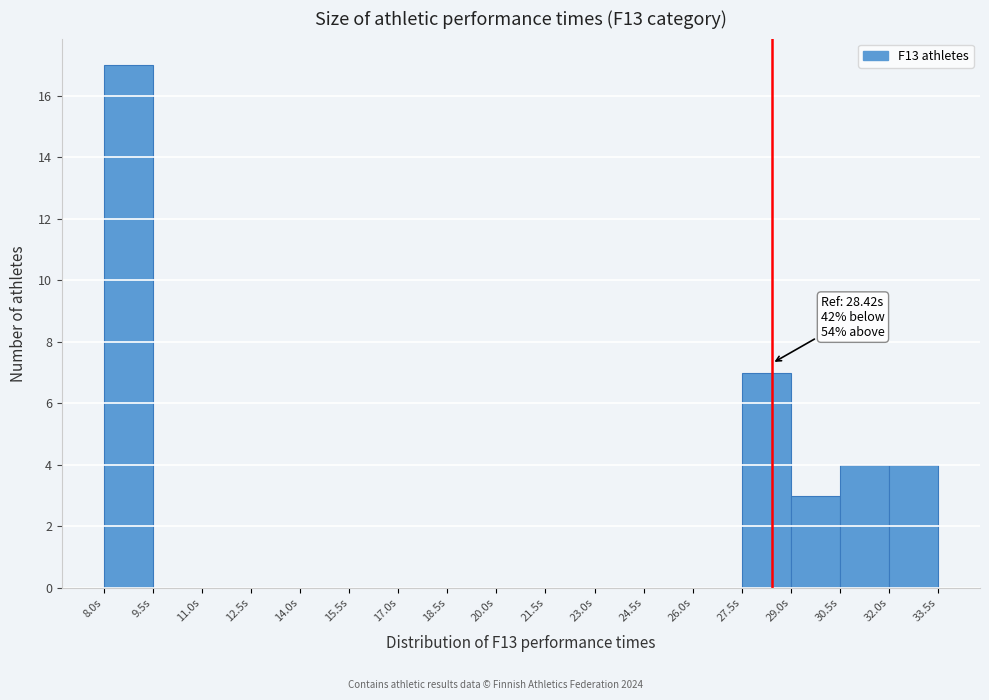

Over which range of the x-axis is the bar tallest?

8.0 to 9.5